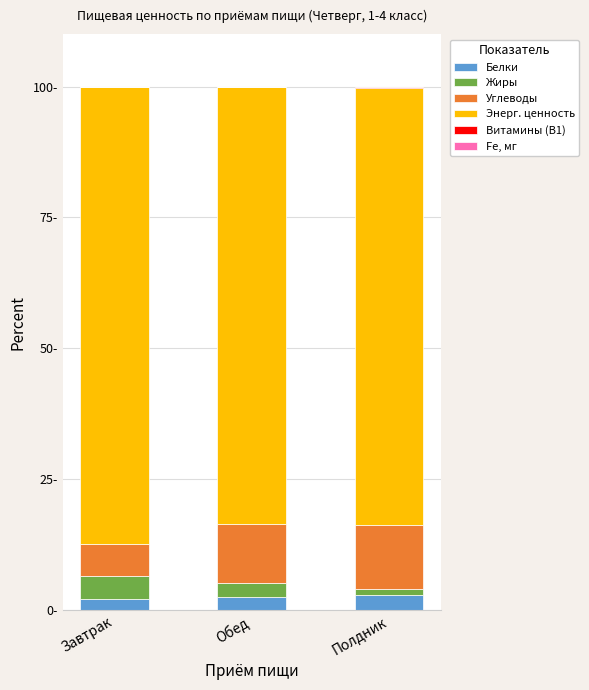

The Жиры series shows 2.6 at Обед. True or false?

True